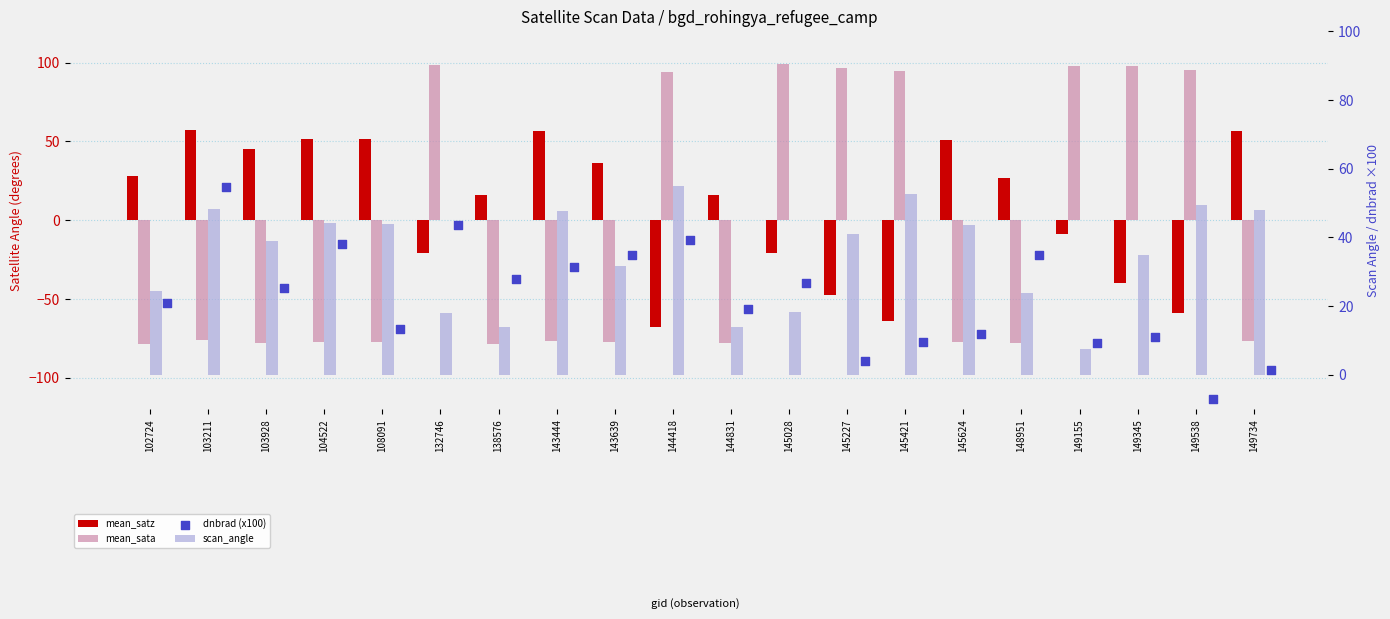

What is the total value across all series at 145028?

123.1